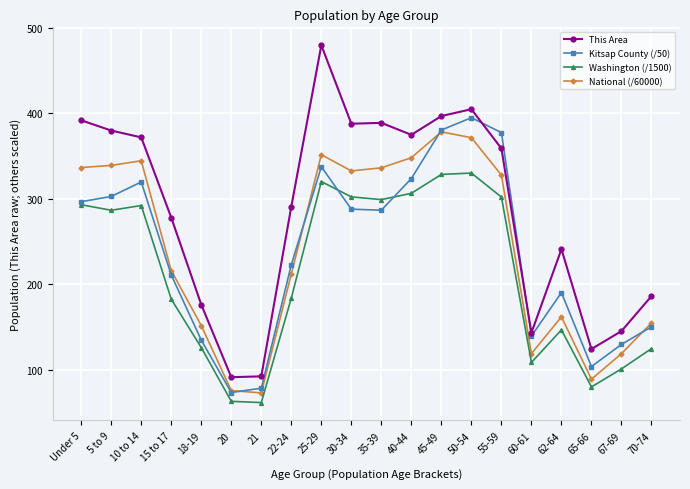

What are all the series names shown in the legend?

This Area, Kitsap County (/50), Washington (/1500), National (/60000)